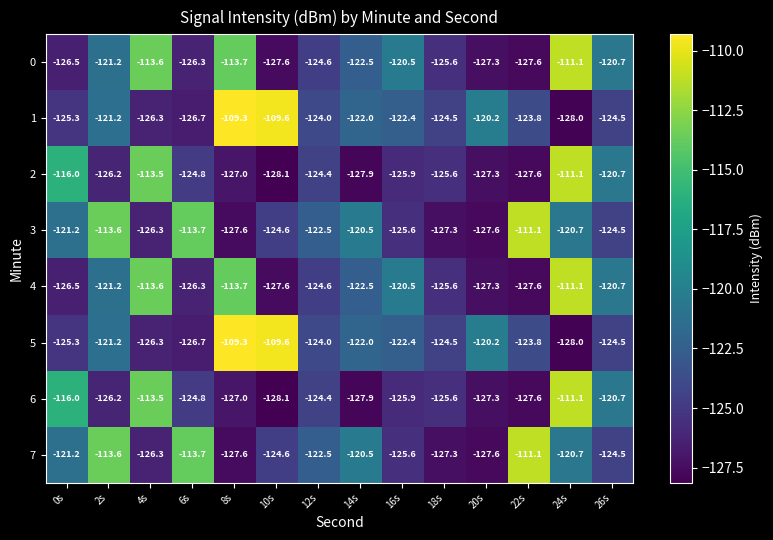

What is the difference between the second highest and minimum values in the 2 series?

14.6